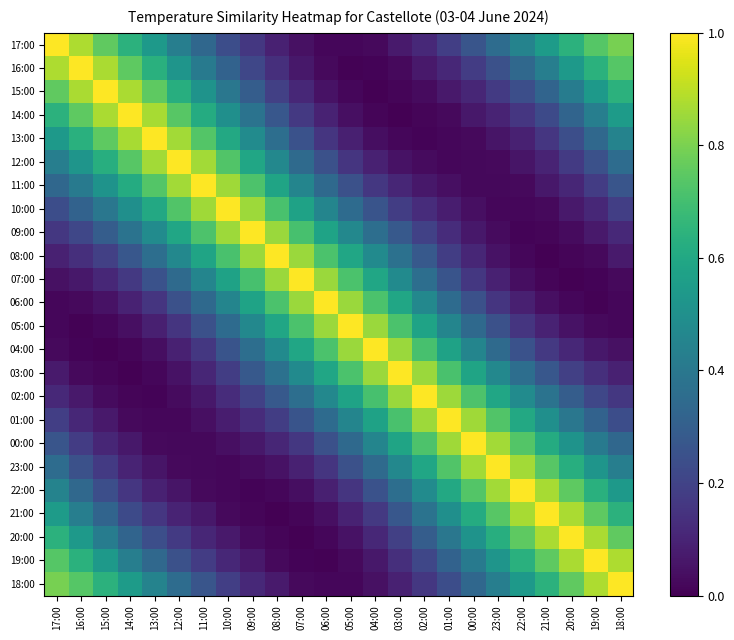

Reading right to left, extract all data points from this chart.

17:00: 18:00=0.8	19:00=0.7	20:00=0.6	21:00=0.5	22:00=0.4	23:00=0.4	00:00=0.3	01:00=0.2	02:00=0.1	03:00=0.1	04:00=0.0	05:00=0.0	06:00=0.0	07:00=0.0	08:00=0.1	09:00=0.2	10:00=0.2	11:00=0.3	12:00=0.4	13:00=0.5	14:00=0.6	15:00=0.8	16:00=0.9	17:00=1.0
16:00: 18:00=0.7	19:00=0.6	20:00=0.5	21:00=0.4	22:00=0.3	23:00=0.2	00:00=0.2	01:00=0.1	02:00=0.1	03:00=0.0	04:00=0.0	05:00=0.0	06:00=0.0	07:00=0.1	08:00=0.1	09:00=0.2	10:00=0.3	11:00=0.4	12:00=0.5	13:00=0.6	14:00=0.8	15:00=0.9	16:00=1.0	17:00=0.9
15:00: 18:00=0.6	19:00=0.5	20:00=0.4	21:00=0.3	22:00=0.2	23:00=0.2	00:00=0.1	01:00=0.1	02:00=0.0	03:00=0.0	04:00=0.0	05:00=0.0	06:00=0.1	07:00=0.1	08:00=0.2	09:00=0.3	10:00=0.4	11:00=0.5	12:00=0.6	13:00=0.8	14:00=0.9	15:00=1.0	16:00=0.9	17:00=0.8
14:00: 18:00=0.5	19:00=0.4	20:00=0.3	21:00=0.2	22:00=0.2	23:00=0.1	00:00=0.1	01:00=0.0	02:00=0.0	03:00=0.0	04:00=0.0	05:00=0.0	06:00=0.1	07:00=0.2	08:00=0.3	09:00=0.4	10:00=0.5	11:00=0.6	12:00=0.7	13:00=0.9	14:00=1.0	15:00=0.9	16:00=0.8	17:00=0.6
13:00: 18:00=0.4	19:00=0.3	20:00=0.2	21:00=0.2	22:00=0.1	23:00=0.1	00:00=0.0	01:00=0.0	02:00=0.0	03:00=0.0	04:00=0.0	05:00=0.1	06:00=0.2	07:00=0.3	08:00=0.4	09:00=0.5	10:00=0.6	11:00=0.7	12:00=0.9	13:00=1.0	14:00=0.9	15:00=0.8	16:00=0.6	17:00=0.5
12:00: 18:00=0.4	19:00=0.2	20:00=0.2	21:00=0.1	22:00=0.1	23:00=0.0	00:00=0.0	01:00=0.0	02:00=0.0	03:00=0.1	04:00=0.1	05:00=0.2	06:00=0.2	07:00=0.3	08:00=0.5	09:00=0.6	10:00=0.7	11:00=0.9	12:00=1.0	13:00=0.9	14:00=0.7	15:00=0.6	16:00=0.5	17:00=0.4
11:00: 18:00=0.3	19:00=0.2	20:00=0.1	21:00=0.1	22:00=0.0	23:00=0.0	00:00=0.0	01:00=0.0	02:00=0.1	03:00=0.1	04:00=0.2	05:00=0.2	06:00=0.3	07:00=0.5	08:00=0.6	09:00=0.7	10:00=0.9	11:00=1.0	12:00=0.9	13:00=0.7	14:00=0.6	15:00=0.5	16:00=0.4	17:00=0.3
10:00: 18:00=0.2	19:00=0.1	20:00=0.1	21:00=0.0	22:00=0.0	23:00=0.0	00:00=0.0	01:00=0.1	02:00=0.1	03:00=0.2	04:00=0.3	05:00=0.3	06:00=0.5	07:00=0.6	08:00=0.7	09:00=0.9	10:00=1.0	11:00=0.9	12:00=0.7	13:00=0.6	14:00=0.5	15:00=0.4	16:00=0.3	17:00=0.2
09:00: 18:00=0.1	19:00=0.1	20:00=0.0	21:00=0.0	22:00=0.0	23:00=0.0	00:00=0.1	01:00=0.1	02:00=0.2	03:00=0.3	04:00=0.4	05:00=0.5	06:00=0.6	07:00=0.7	08:00=0.9	09:00=1.0	10:00=0.9	11:00=0.7	12:00=0.6	13:00=0.5	14:00=0.4	15:00=0.3	16:00=0.2	17:00=0.2
08:00: 18:00=0.1	19:00=0.0	20:00=0.0	21:00=0.0	22:00=0.0	23:00=0.1	00:00=0.1	01:00=0.2	02:00=0.3	03:00=0.4	04:00=0.5	05:00=0.6	06:00=0.7	07:00=0.8	08:00=1.0	09:00=0.9	10:00=0.7	11:00=0.6	12:00=0.5	13:00=0.4	14:00=0.3	15:00=0.2	16:00=0.1	17:00=0.1
07:00: 18:00=0.0	19:00=0.0	20:00=0.0	21:00=0.0	22:00=0.0	23:00=0.1	00:00=0.2	01:00=0.3	02:00=0.4	03:00=0.5	04:00=0.6	05:00=0.7	06:00=0.9	07:00=1.0	08:00=0.8	09:00=0.7	10:00=0.6	11:00=0.5	12:00=0.3	13:00=0.3	14:00=0.2	15:00=0.1	16:00=0.1	17:00=0.0
06:00: 18:00=0.0	19:00=0.0	20:00=0.0	21:00=0.0	22:00=0.1	23:00=0.2	00:00=0.2	01:00=0.3	02:00=0.5	03:00=0.6	04:00=0.7	05:00=0.9	06:00=1.0	07:00=0.9	08:00=0.7	09:00=0.6	10:00=0.5	11:00=0.3	12:00=0.2	13:00=0.2	14:00=0.1	15:00=0.1	16:00=0.0	17:00=0.0
05:00: 18:00=0.0	19:00=0.0	20:00=0.1	21:00=0.1	22:00=0.2	23:00=0.2	00:00=0.3	01:00=0.5	02:00=0.6	03:00=0.7	04:00=0.9	05:00=1.0	06:00=0.9	07:00=0.7	08:00=0.6	09:00=0.5	10:00=0.3	11:00=0.2	12:00=0.2	13:00=0.1	14:00=0.0	15:00=0.0	16:00=0.0	17:00=0.0
04:00: 18:00=0.0	19:00=0.1	20:00=0.1	21:00=0.2	22:00=0.3	23:00=0.3	00:00=0.5	01:00=0.6	02:00=0.7	03:00=0.8	04:00=1.0	05:00=0.9	06:00=0.7	07:00=0.6	08:00=0.5	09:00=0.4	10:00=0.3	11:00=0.2	12:00=0.1	13:00=0.0	14:00=0.0	15:00=0.0	16:00=0.0	17:00=0.0
03:00: 18:00=0.1	19:00=0.1	20:00=0.2	21:00=0.3	22:00=0.4	23:00=0.5	00:00=0.6	01:00=0.7	02:00=0.9	03:00=1.0	04:00=0.8	05:00=0.7	06:00=0.6	07:00=0.5	08:00=0.4	09:00=0.3	10:00=0.2	11:00=0.1	12:00=0.1	13:00=0.0	14:00=0.0	15:00=0.0	16:00=0.0	17:00=0.1
02:00: 18:00=0.2	19:00=0.2	20:00=0.3	21:00=0.4	22:00=0.5	23:00=0.6	00:00=0.7	01:00=0.9	02:00=1.0	03:00=0.9	04:00=0.7	05:00=0.6	06:00=0.5	07:00=0.4	08:00=0.3	09:00=0.2	10:00=0.1	11:00=0.1	12:00=0.0	13:00=0.0	14:00=0.0	15:00=0.0	16:00=0.1	17:00=0.1
01:00: 18:00=0.2	19:00=0.3	20:00=0.4	21:00=0.5	22:00=0.6	23:00=0.7	00:00=0.9	01:00=1.0	02:00=0.9	03:00=0.7	04:00=0.6	05:00=0.5	06:00=0.3	07:00=0.3	08:00=0.2	09:00=0.1	10:00=0.1	11:00=0.0	12:00=0.0	13:00=0.0	14:00=0.0	15:00=0.1	16:00=0.1	17:00=0.2
00:00: 18:00=0.3	19:00=0.4	20:00=0.5	21:00=0.6	22:00=0.7	23:00=0.9	00:00=1.0	01:00=0.9	02:00=0.7	03:00=0.6	04:00=0.5	05:00=0.3	06:00=0.2	07:00=0.2	08:00=0.1	09:00=0.1	10:00=0.0	11:00=0.0	12:00=0.0	13:00=0.0	14:00=0.1	15:00=0.1	16:00=0.2	17:00=0.3
23:00: 18:00=0.4	19:00=0.5	20:00=0.6	21:00=0.7	22:00=0.9	23:00=1.0	00:00=0.9	01:00=0.7	02:00=0.6	03:00=0.5	04:00=0.3	05:00=0.2	06:00=0.2	07:00=0.1	08:00=0.1	09:00=0.0	10:00=0.0	11:00=0.0	12:00=0.0	13:00=0.1	14:00=0.1	15:00=0.2	16:00=0.2	17:00=0.4
22:00: 18:00=0.5	19:00=0.6	20:00=0.8	21:00=0.9	22:00=1.0	23:00=0.9	00:00=0.7	01:00=0.6	02:00=0.5	03:00=0.4	04:00=0.3	05:00=0.2	06:00=0.1	07:00=0.0	08:00=0.0	09:00=0.0	10:00=0.0	11:00=0.0	12:00=0.1	13:00=0.1	14:00=0.2	15:00=0.2	16:00=0.3	17:00=0.4
21:00: 18:00=0.6	19:00=0.8	20:00=0.9	21:00=1.0	22:00=0.9	23:00=0.7	00:00=0.6	01:00=0.5	02:00=0.4	03:00=0.3	04:00=0.2	05:00=0.1	06:00=0.0	07:00=0.0	08:00=0.0	09:00=0.0	10:00=0.0	11:00=0.1	12:00=0.1	13:00=0.2	14:00=0.2	15:00=0.3	16:00=0.4	17:00=0.5
20:00: 18:00=0.8	19:00=0.9	20:00=1.0	21:00=0.9	22:00=0.8	23:00=0.6	00:00=0.5	01:00=0.4	02:00=0.3	03:00=0.2	04:00=0.1	05:00=0.1	06:00=0.0	07:00=0.0	08:00=0.0	09:00=0.0	10:00=0.1	11:00=0.1	12:00=0.2	13:00=0.2	14:00=0.3	15:00=0.4	16:00=0.5	17:00=0.6
19:00: 18:00=0.9	19:00=1.0	20:00=0.9	21:00=0.8	22:00=0.6	23:00=0.5	00:00=0.4	01:00=0.3	02:00=0.2	03:00=0.1	04:00=0.1	05:00=0.0	06:00=0.0	07:00=0.0	08:00=0.0	09:00=0.1	10:00=0.1	11:00=0.2	12:00=0.2	13:00=0.3	14:00=0.4	15:00=0.5	16:00=0.6	17:00=0.7
18:00: 18:00=1.0	19:00=0.9	20:00=0.8	21:00=0.6	22:00=0.5	23:00=0.4	00:00=0.3	01:00=0.2	02:00=0.2	03:00=0.1	04:00=0.0	05:00=0.0	06:00=0.0	07:00=0.0	08:00=0.1	09:00=0.1	10:00=0.2	11:00=0.3	12:00=0.4	13:00=0.4	14:00=0.5	15:00=0.6	16:00=0.7	17:00=0.8